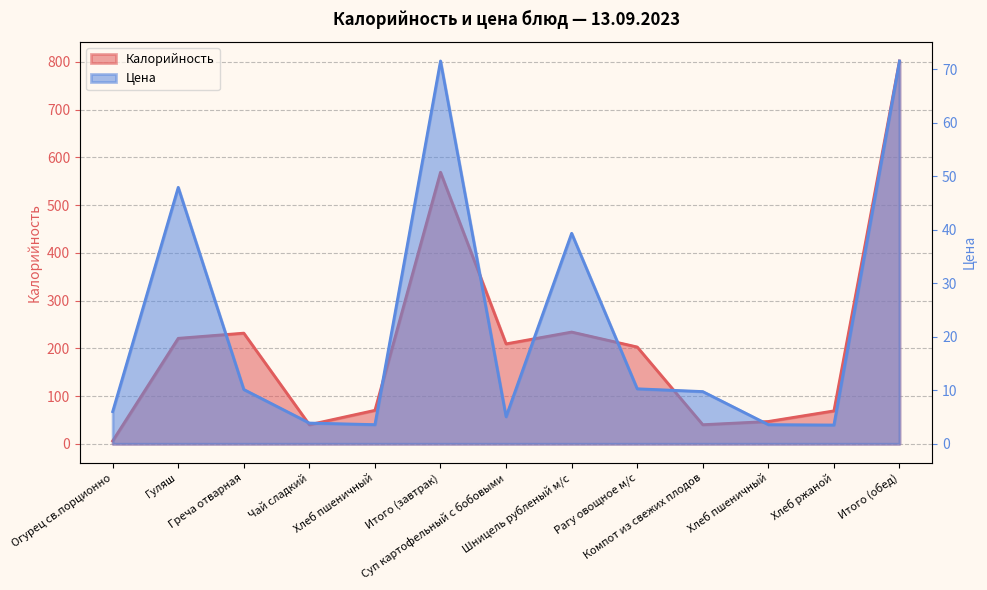

Count the number of data series in this chart.

2